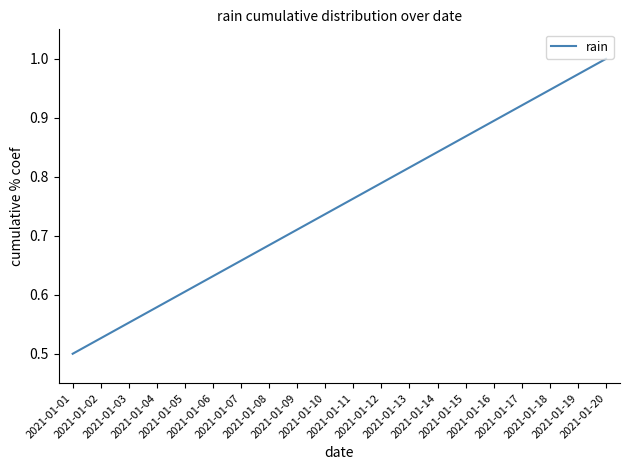

Is this an area chart (filled region under the line)?

No